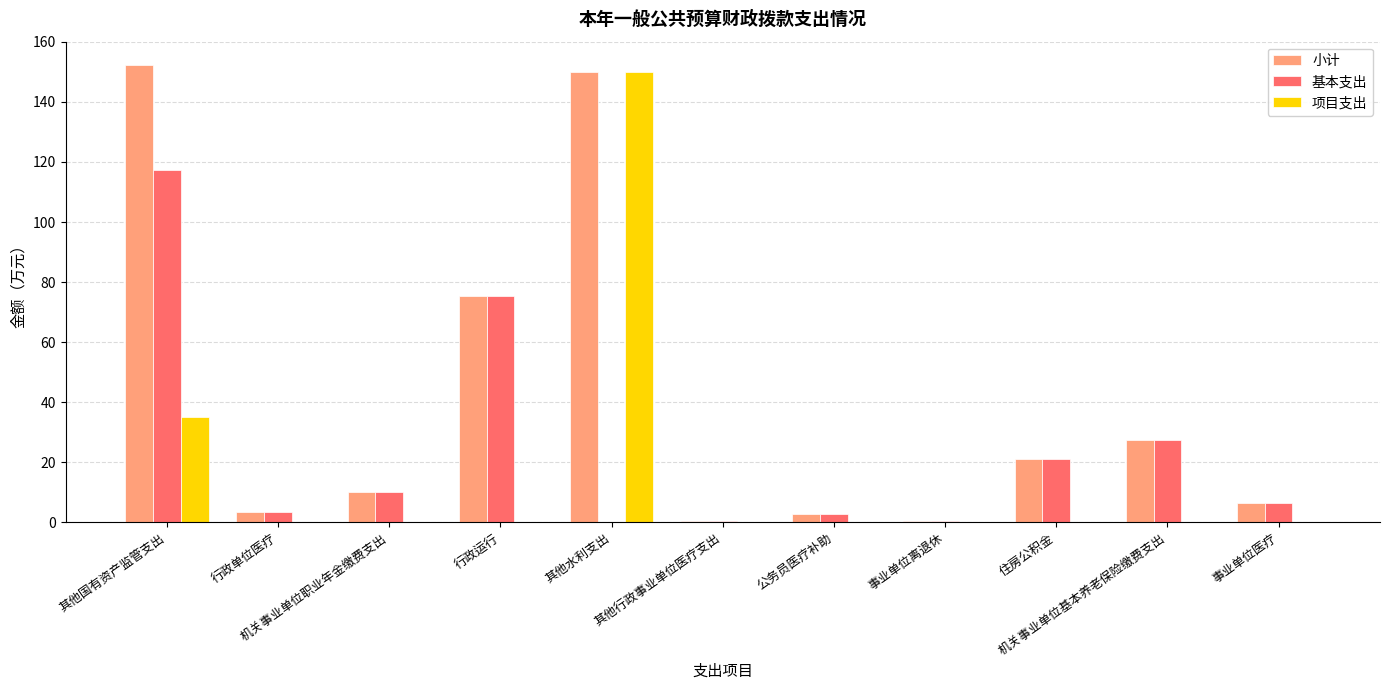

What is the sum of all 项目支出 values?

185.0